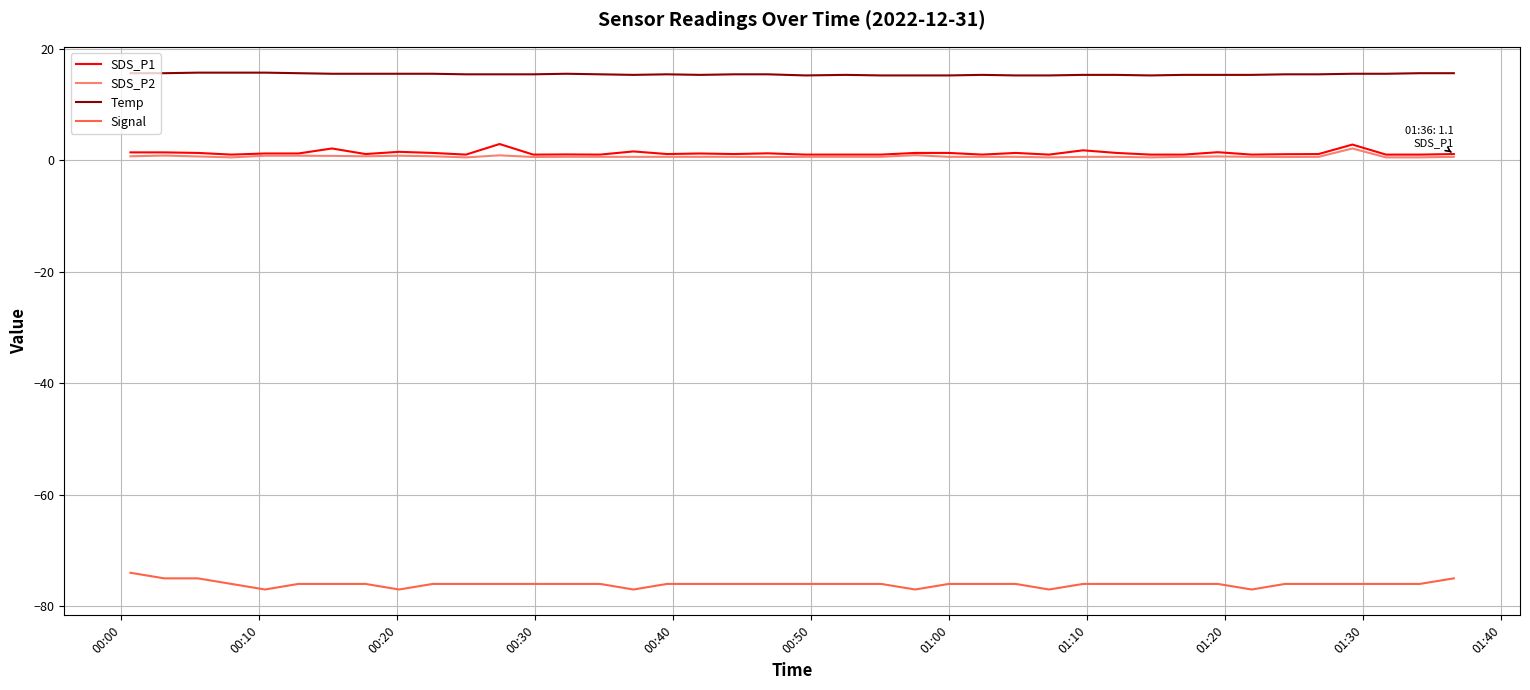

True or false: Signal and SDS_P2 intersect in this chart.

False